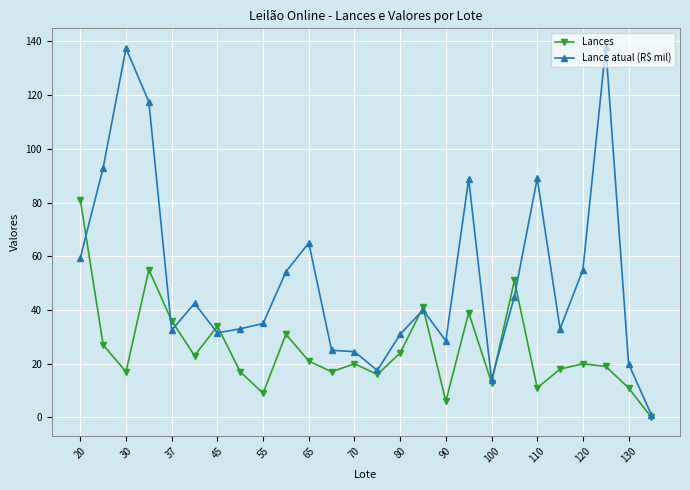

Which series has the largest total across all categories?

Lance atual (R$ mil)